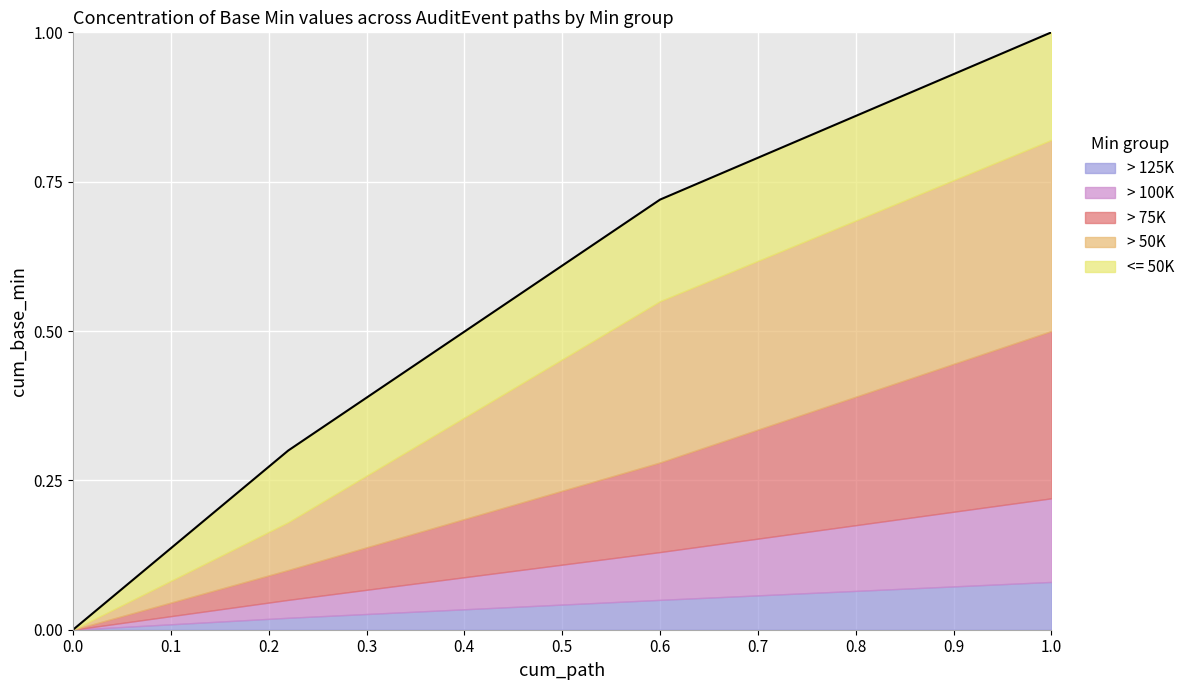

True or false: > 50K and > 125K cross at least once.

False